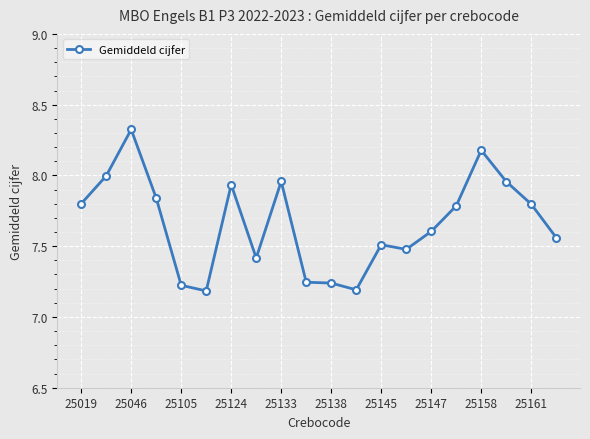

Count the number of categories in the chart.

20